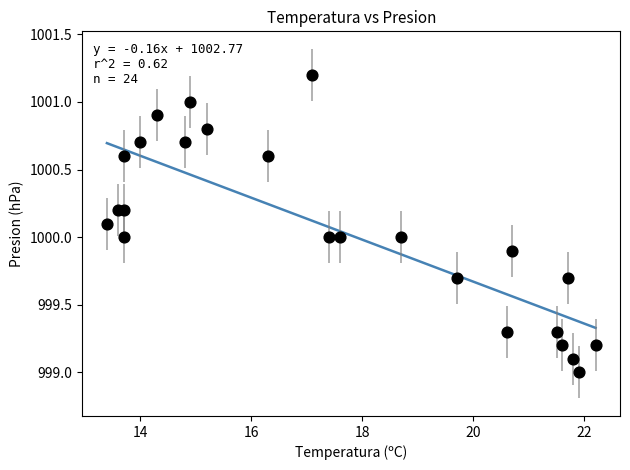

What is the range of X values (max minus min)?

8.8